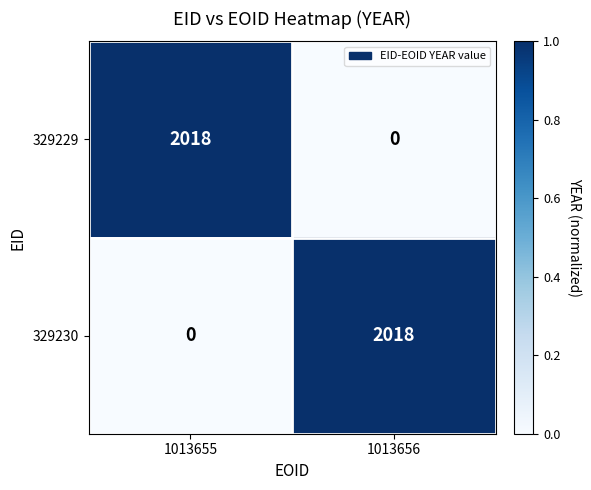

List the labels in order of 329229 value, smallest first.

1013656, 1013655